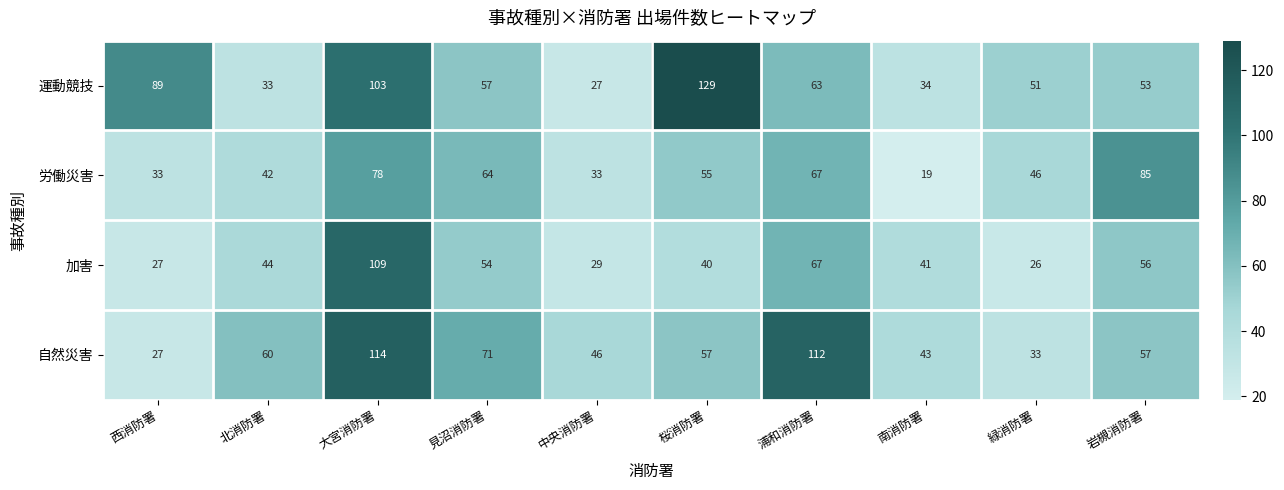

Rank the series at 中央消防署 from highest to lowest value.

自然災害, 労働災害, 加害, 運動競技